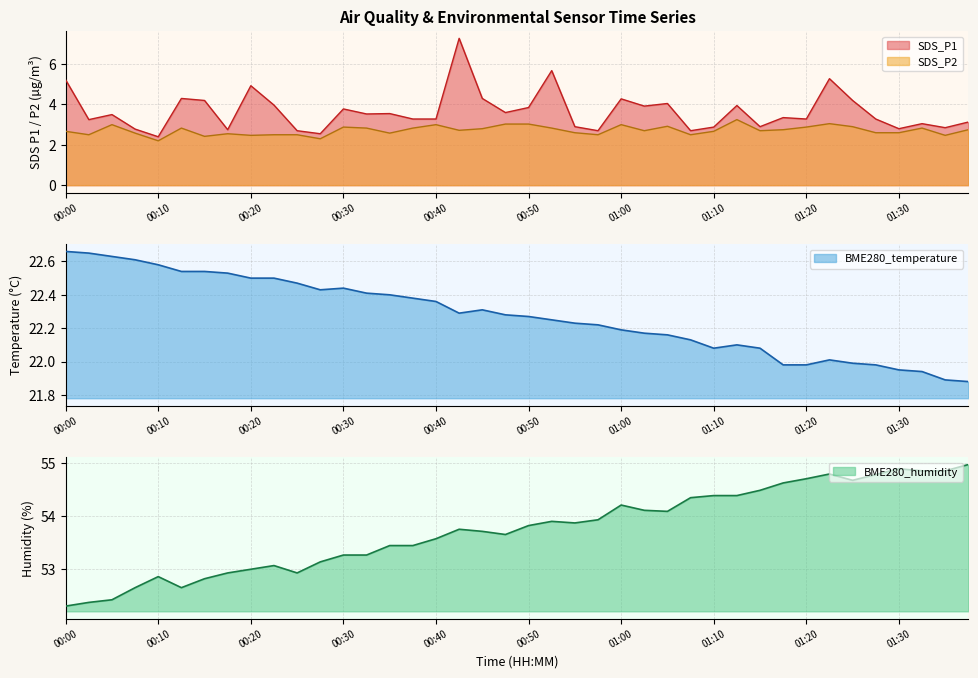

Is it true that SDS_P1 equals 4.0 at 01:05?

True